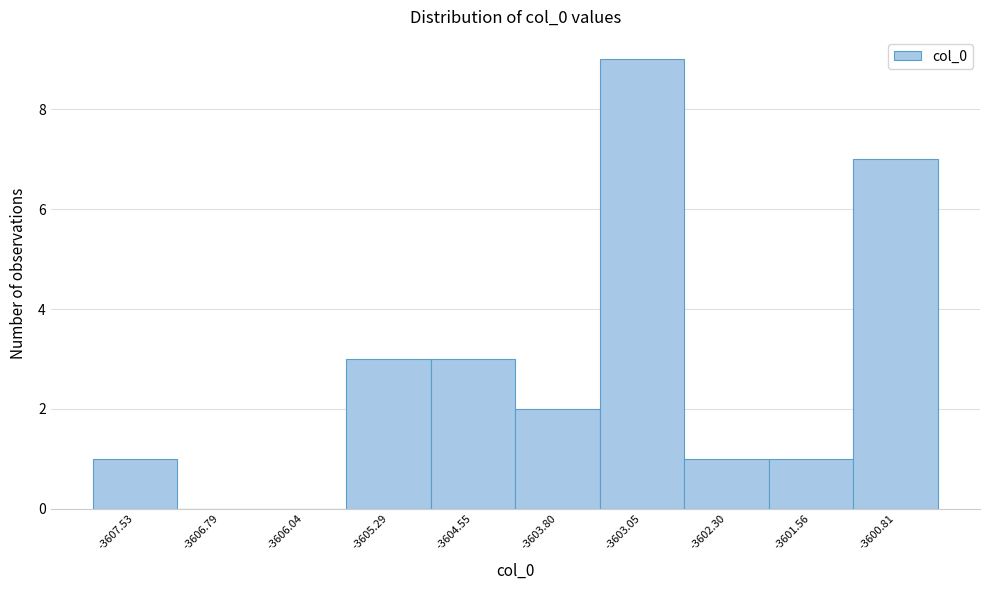

Over which range of the x-axis is the bar tallest?

-3603.4 to -3602.7